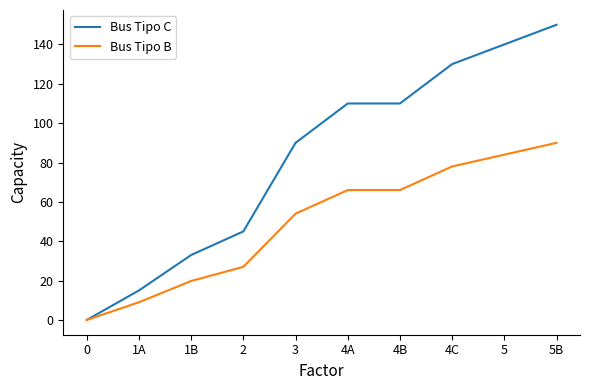

The value of Bus Tipo C at 5B is 235.5. True or false?

False